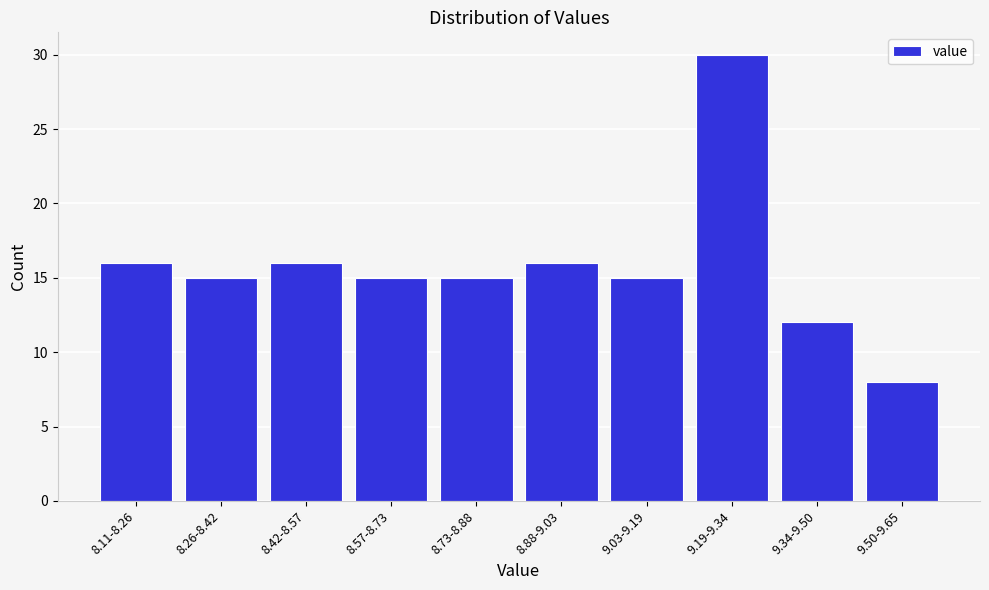

Reading right to left, what are all the values shown in this chart?

8	12	30	15	16	15	15	16	15	16